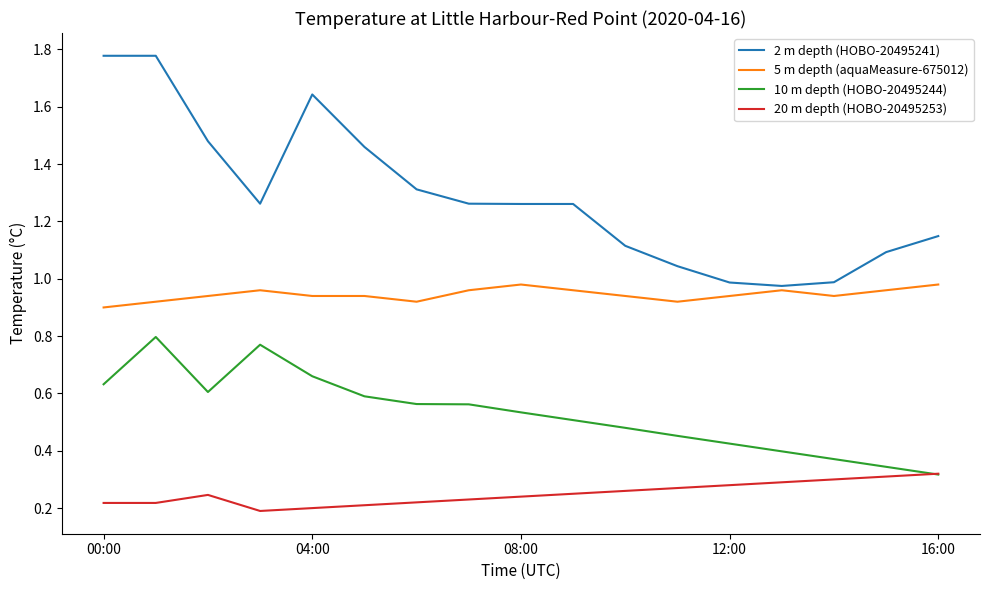

Rank the series by their average value, from lowest to highest.

20 m depth (HOBO-20495253), 10 m depth (HOBO-20495244), 5 m depth (aquaMeasure-675012), 2 m depth (HOBO-20495241)